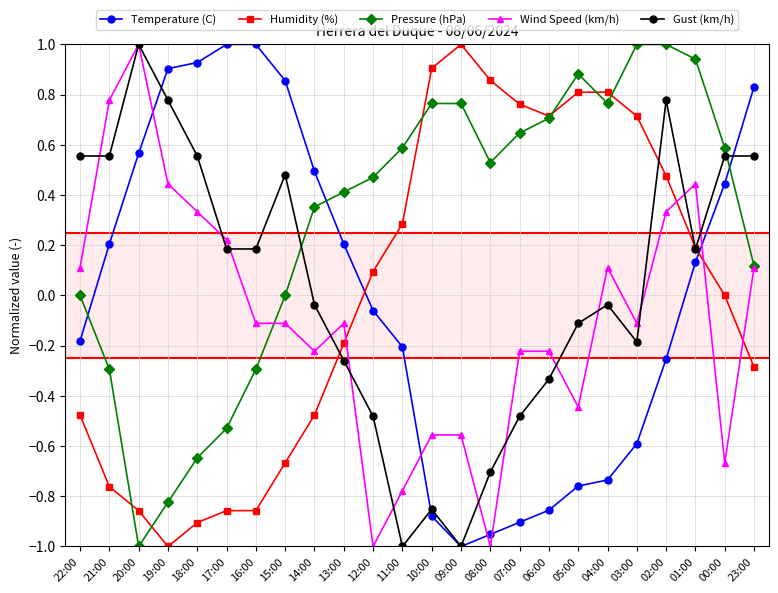

True or false: Pressure (hPa) and Humidity (%) cross at least once.

True